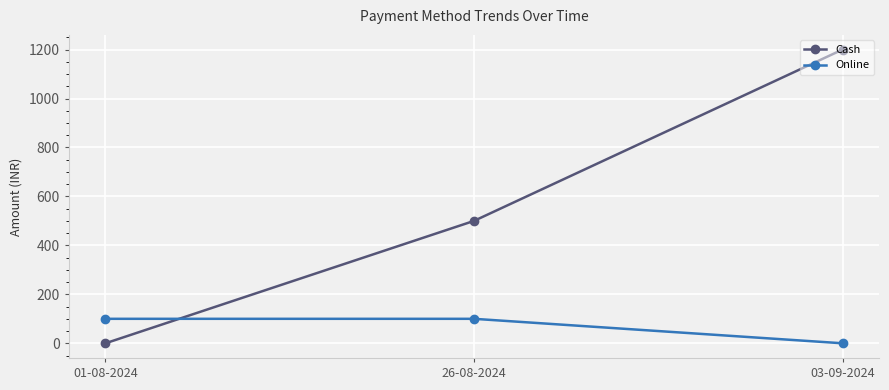

Which series changed the most between 01-08-2024 and 26-08-2024?

Cash